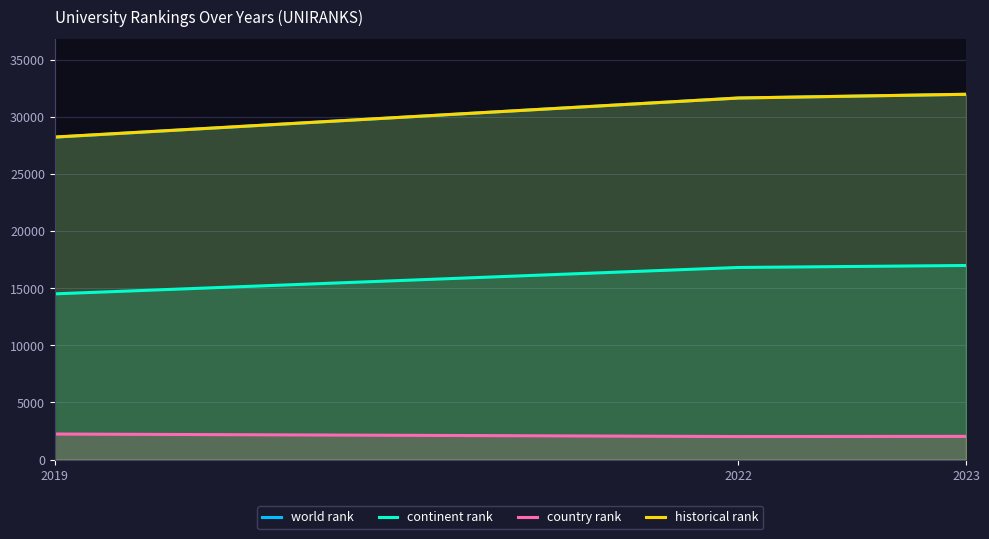

What is the sum of all continent rank values?

48293.0